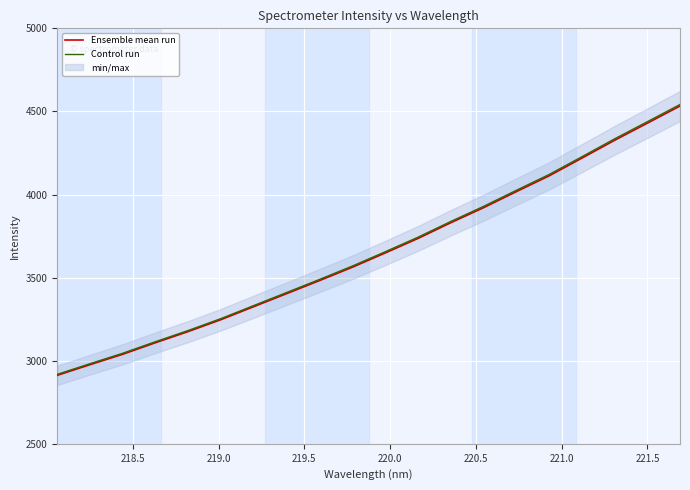

What is the highest value of the Control run series?

4541.6